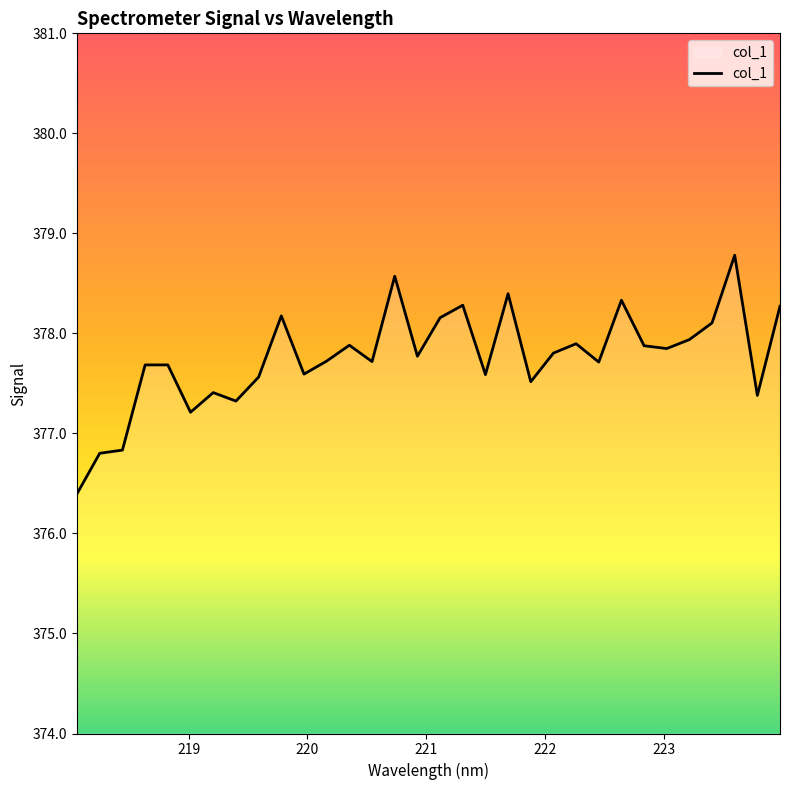

What is the greatest value displayed?

378.8